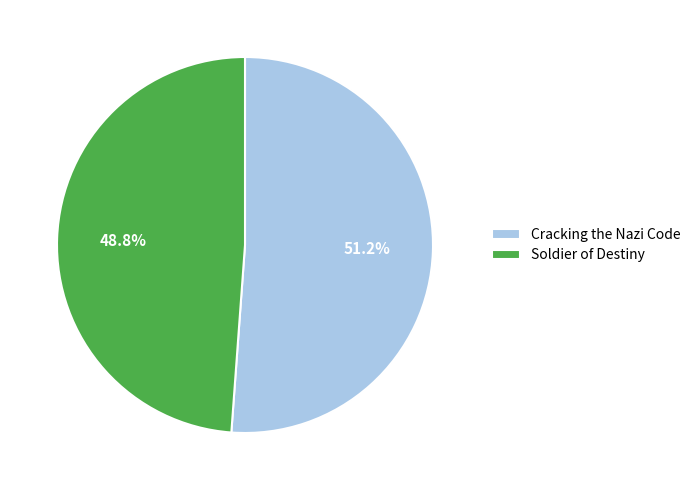

Approximately how many times larger is the value at Cracking the Nazi Code compared to Soldier of Destiny?

1.0